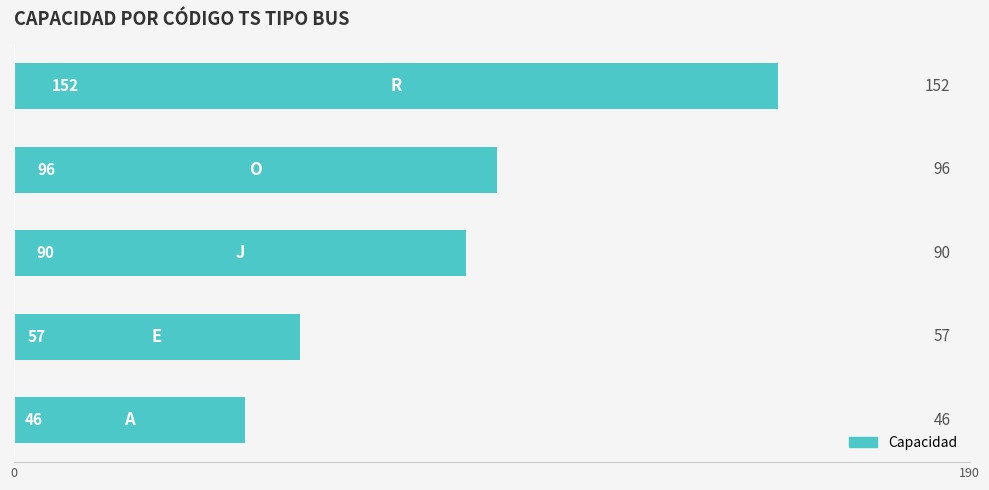

What is the smallest value displayed?

46